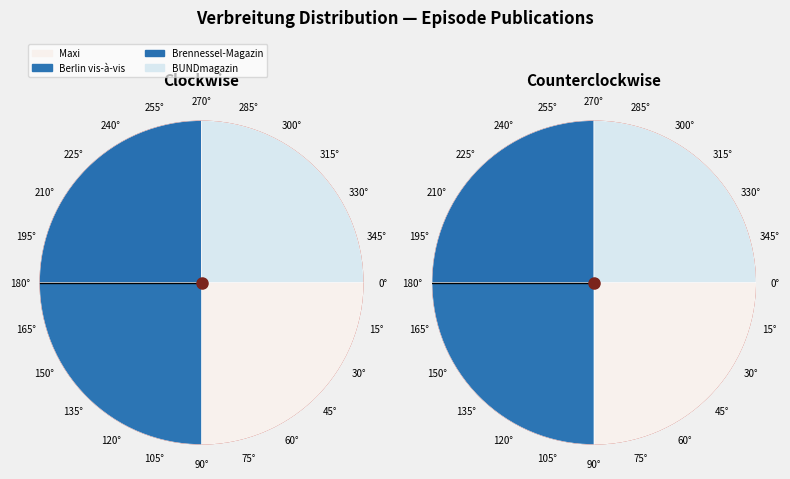

To the nearest percent, what percentage of the pie is Berlin vis-à-vis?

5%